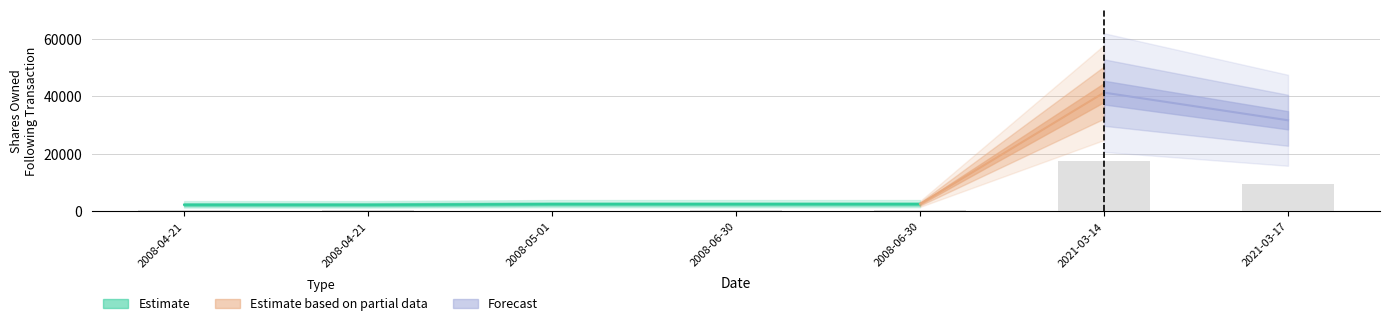

What is the difference between the second highest and second lowest values in the sharesOwnedFollowingTransaction series?

29320